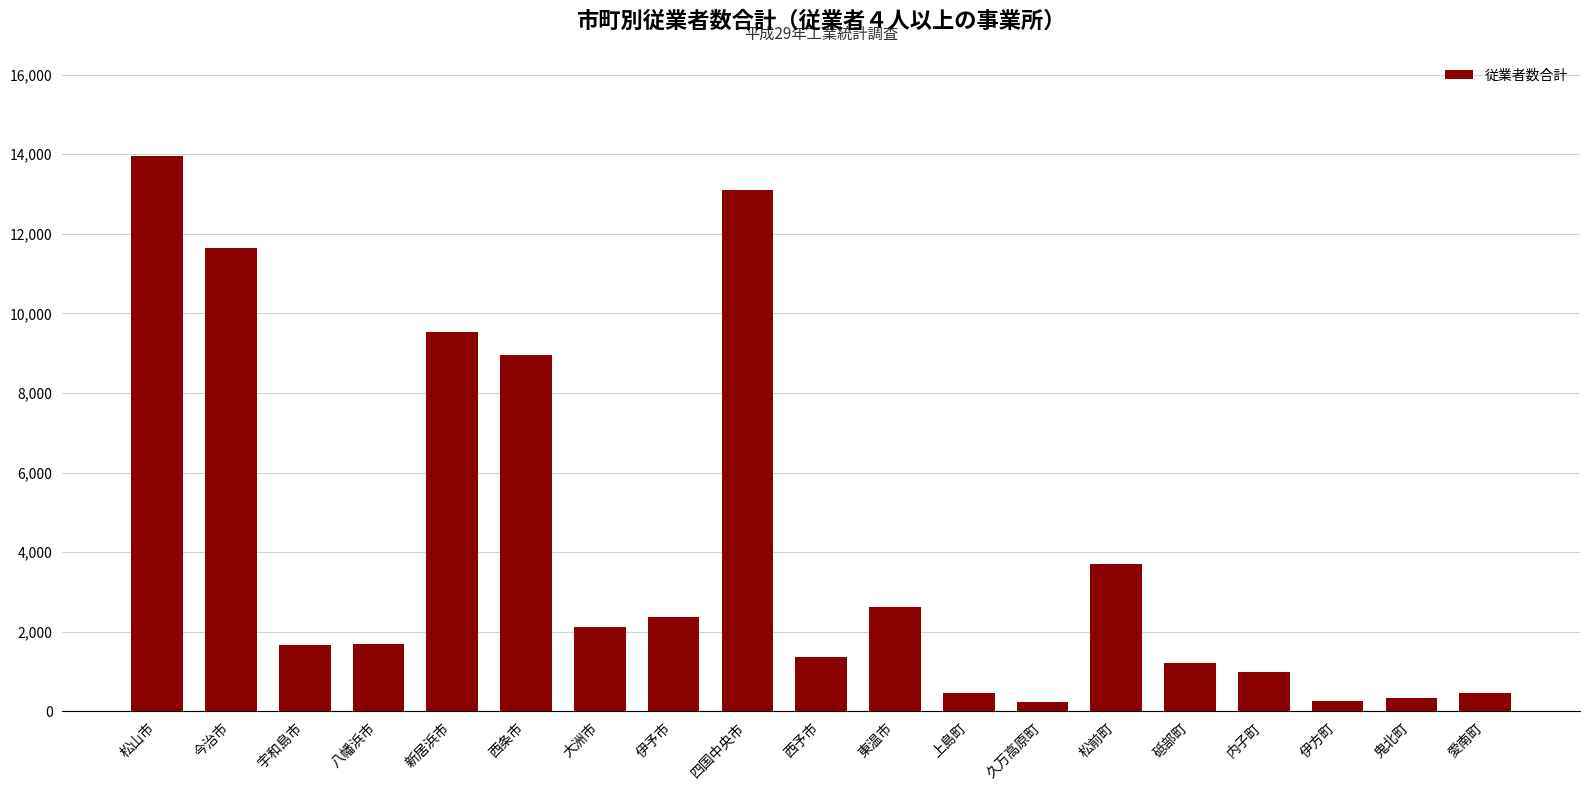

What is the label of the 11th bar from the right?

四国中央市